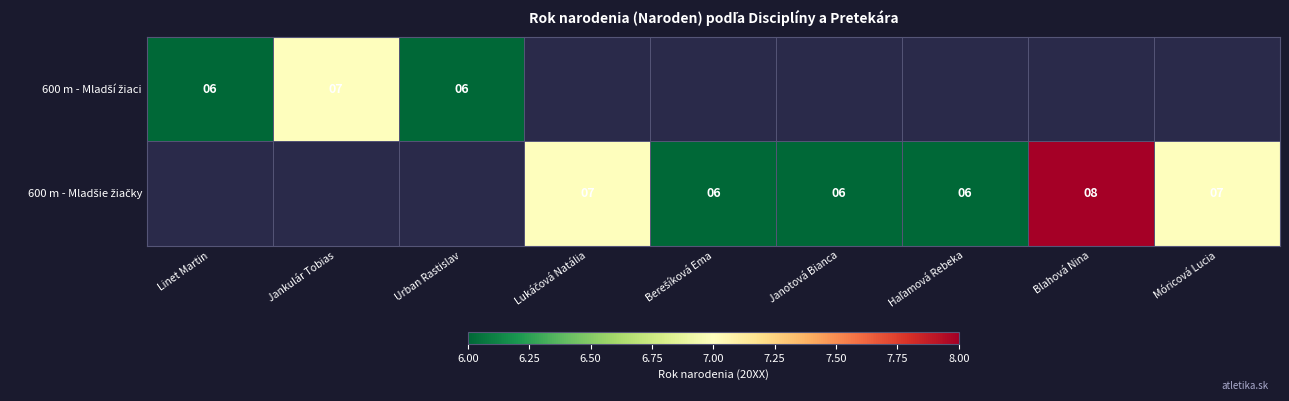

Which has a higher value, Jankulár Tobias or Blahová Nina?

Blahová Nina